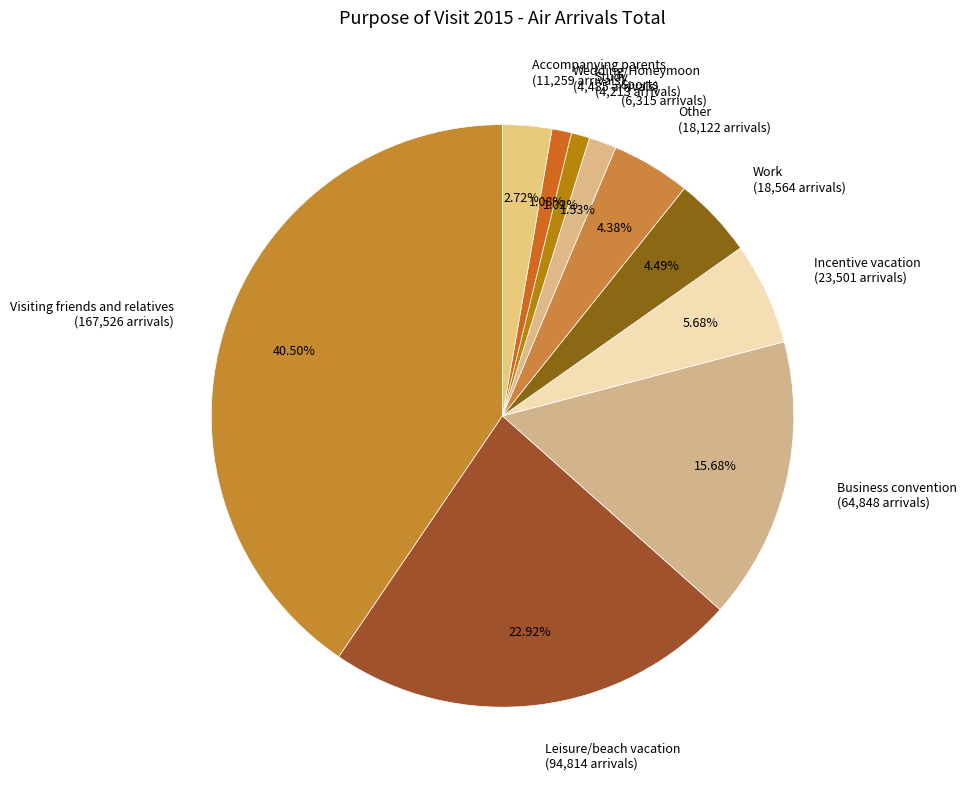

To the nearest percent, what is the average slice percentage?

10%